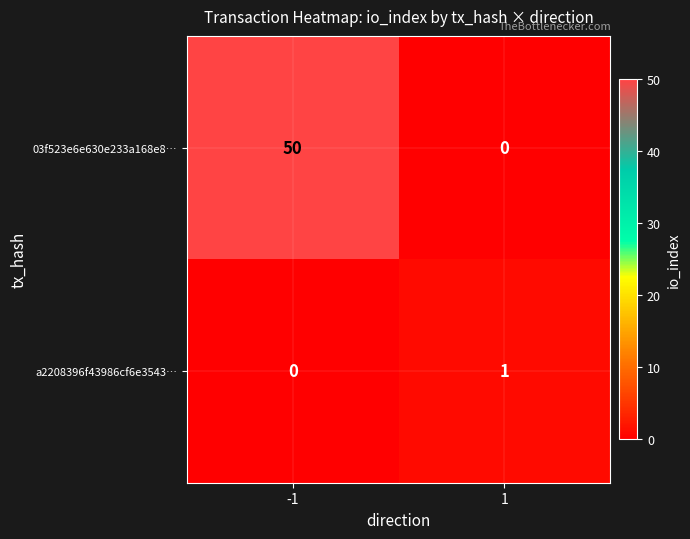

What is the average value of the 03f523e6e630e233a168e8… series?

25